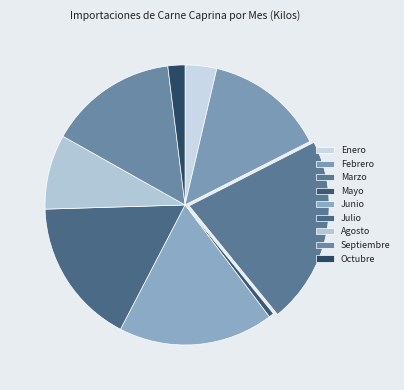

How many slices are in this pie chart?

9